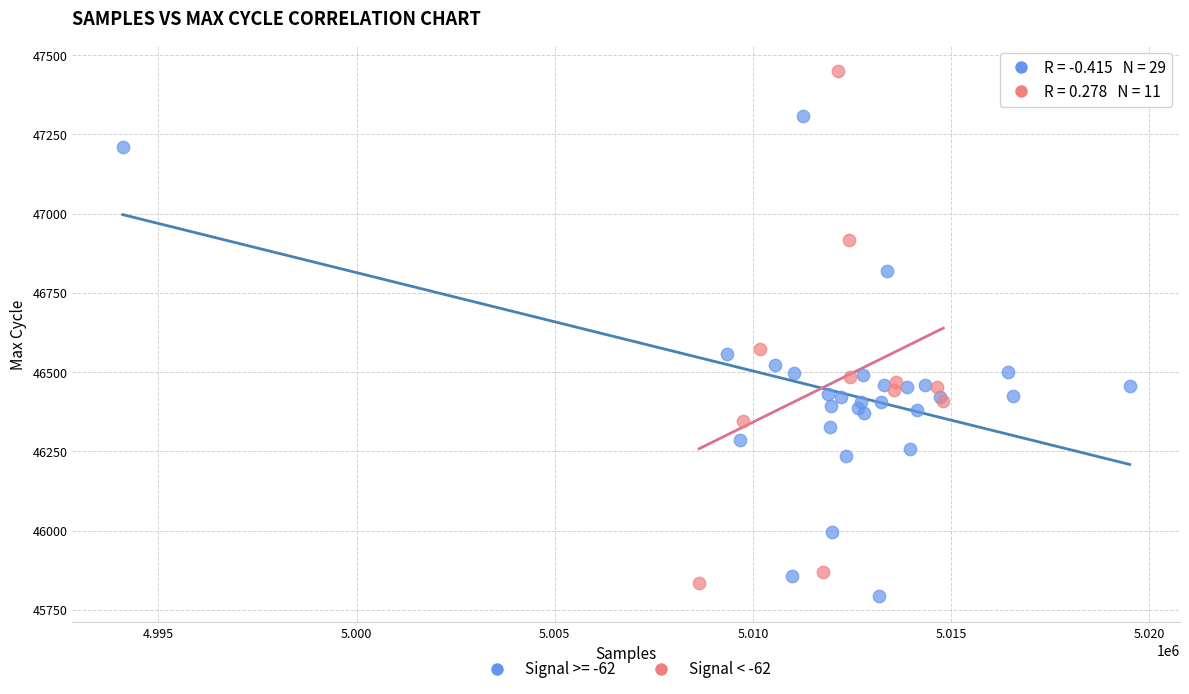

Which series reaches the maximum Y coordinate?

Signal < -62